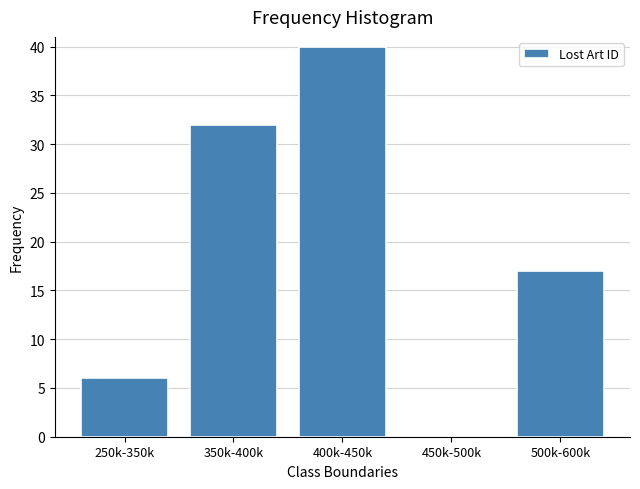

Reading left to right, what are all the values shown in this chart?

250k-350k=6	350k-400k=32	400k-450k=40	450k-500k=0	500k-600k=17